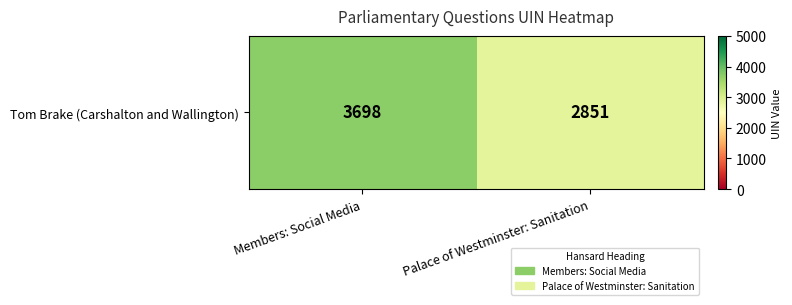

Reading left to right, transcribe all the data shown in this chart.

Members: Social Media=3698	Palace of Westminster: Sanitation=2851